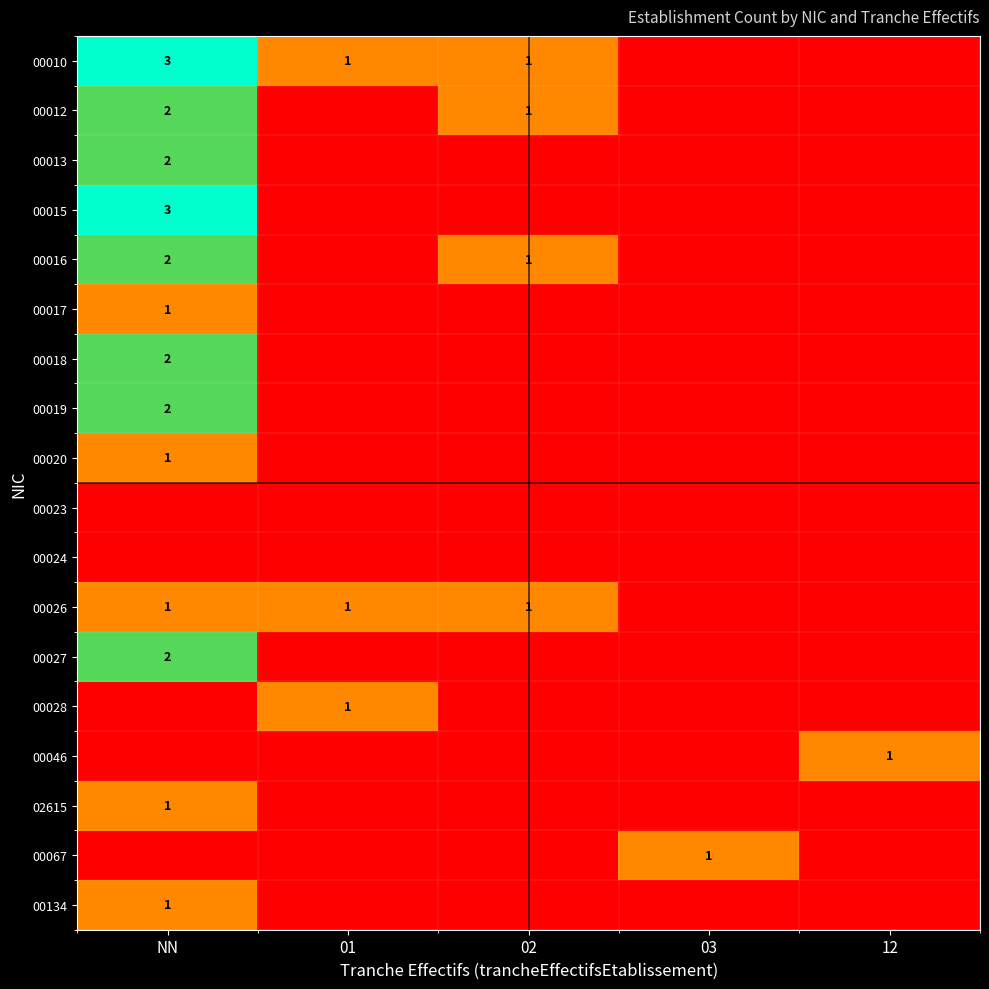

The value of 00026 at 01 is 2. True or false?

False